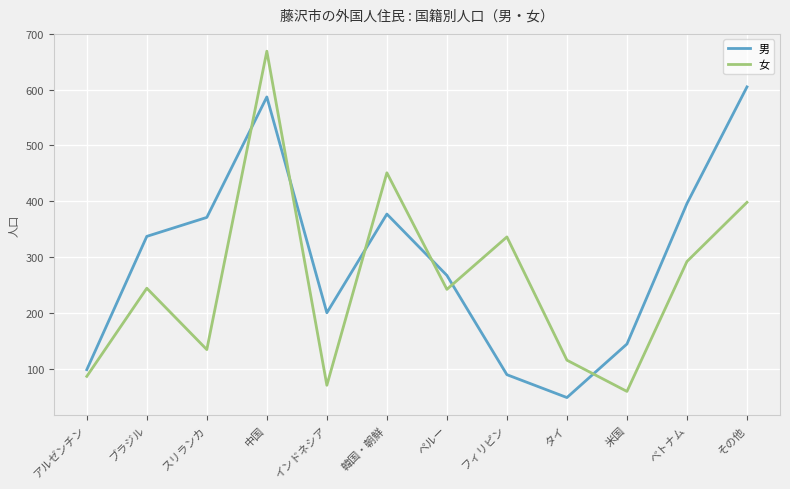

The 女 series shows 242 at ペルー. True or false?

True